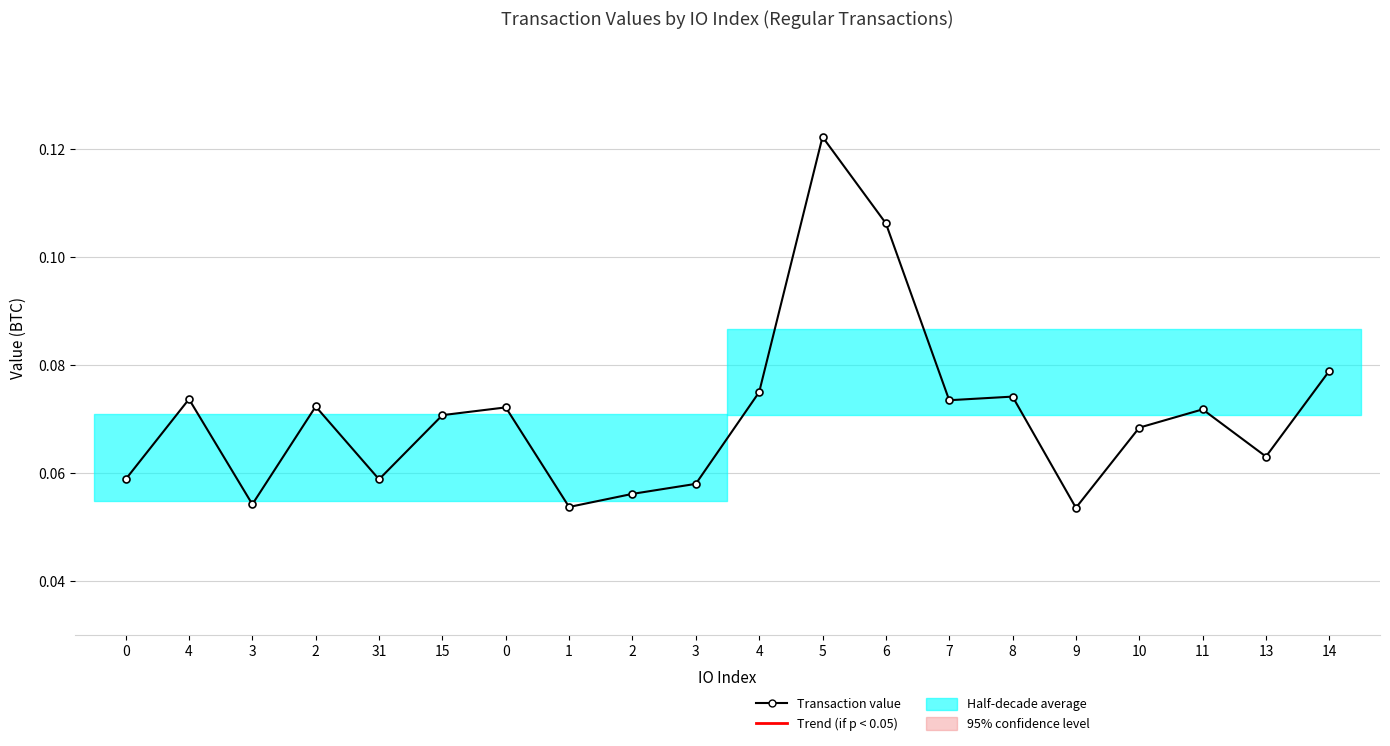

Rank the categories by value from highest to lowest.

5, 6, 14, 4, 8, 4, 7, 2, 0, 11, 15, 10, 13, 0, 31, 3, 2, 3, 1, 9